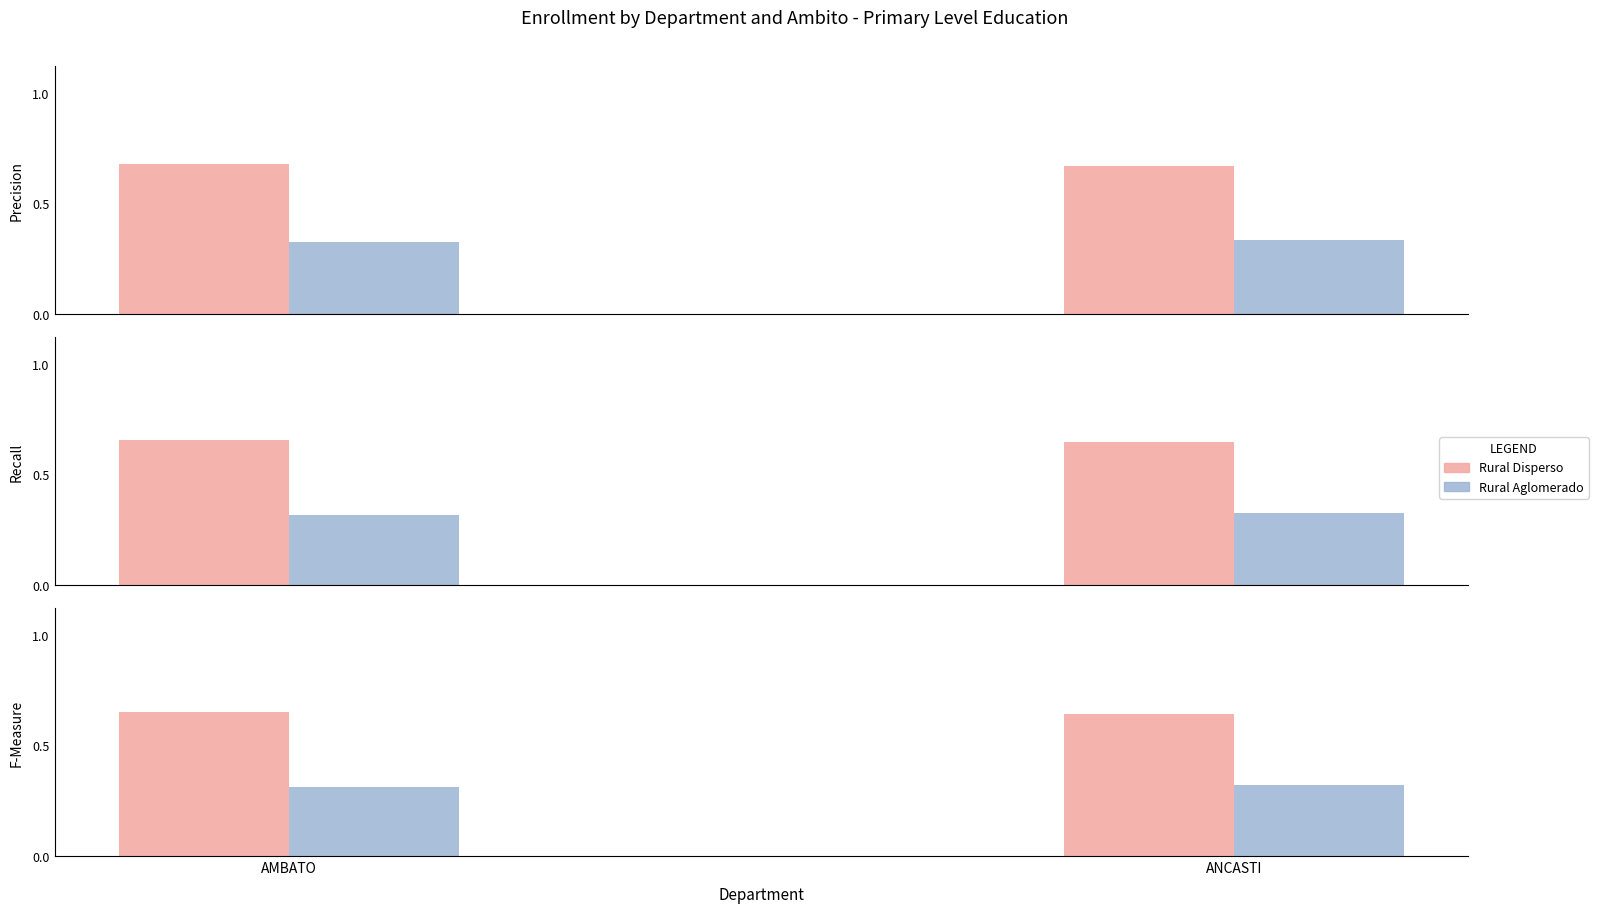

The value of Rural Aglomerado at ANCASTI is 0.1. True or false?

False